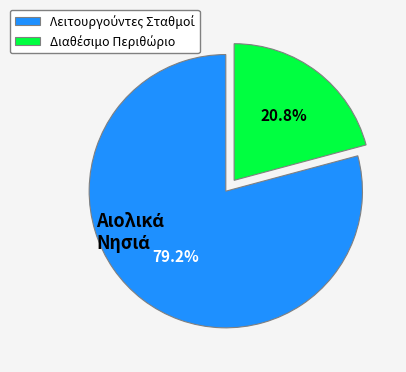

Does any single category account for the majority?

Yes